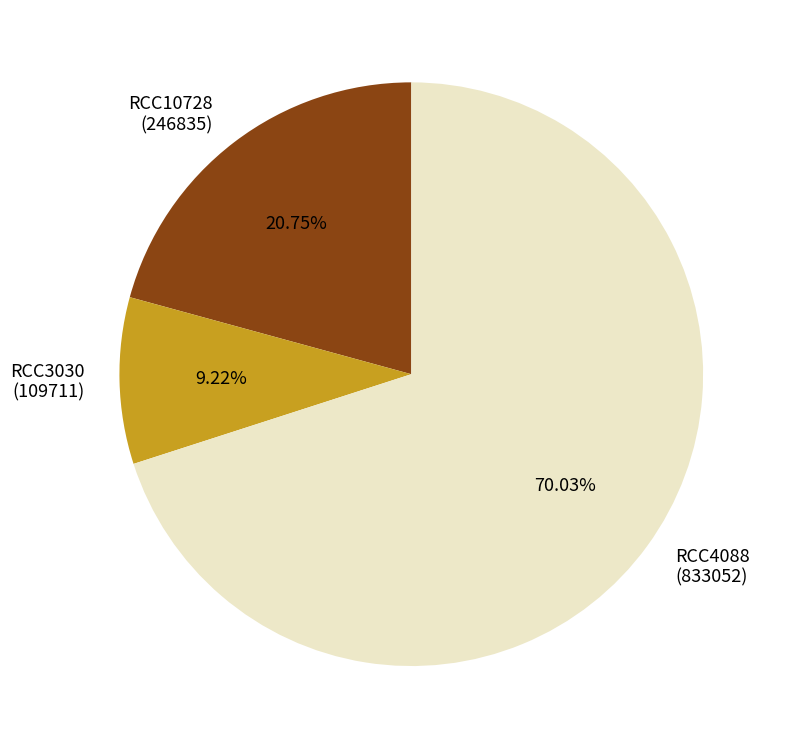

True or false: RCC10728 accounts for 21% of the total.

True